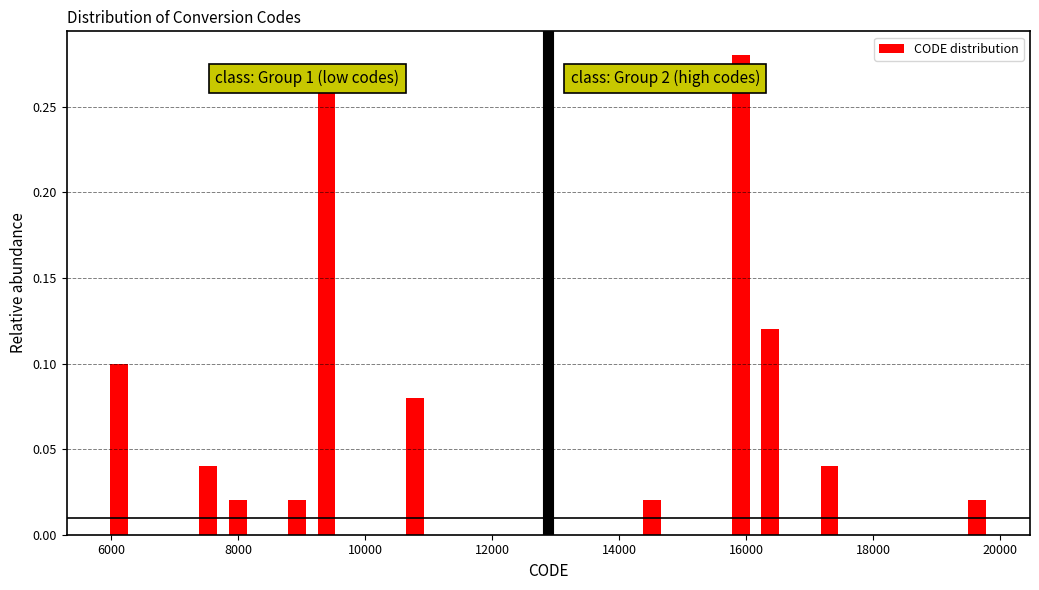

Around what value on the x-axis is the tallest bar? Give the approximate position of its centre, as read against the axis.

16000